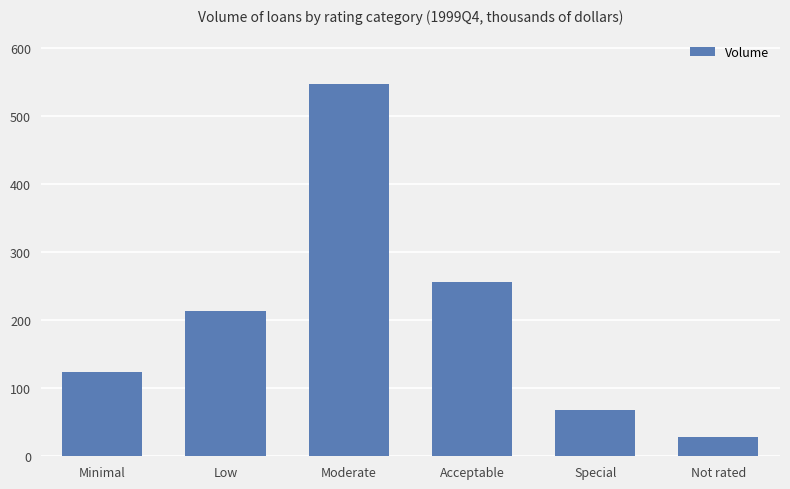

List the labels in order of value, largest first.

Moderate, Acceptable, Low, Minimal, Special, Not rated